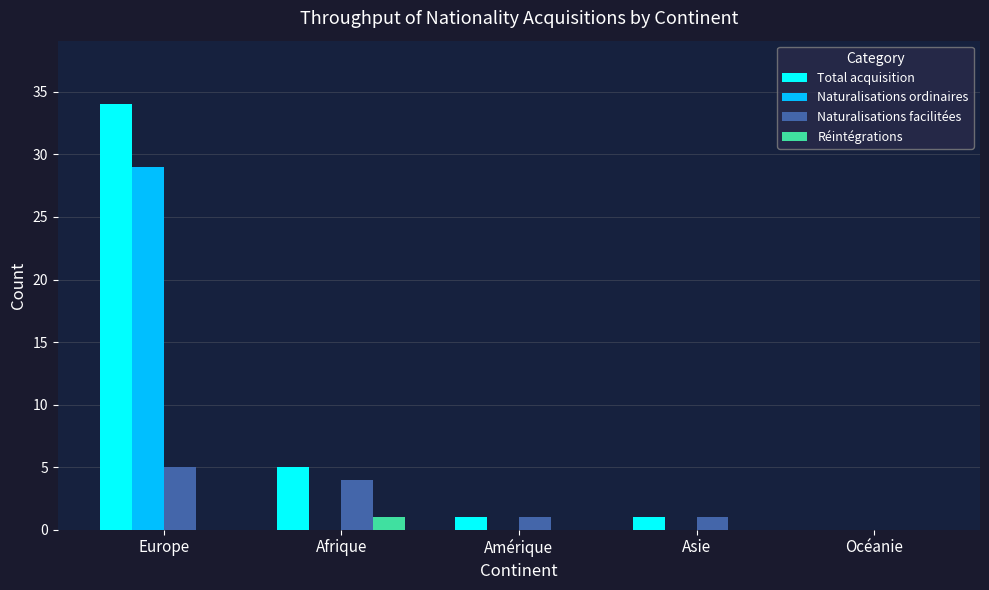

Is it true that Naturalisations ordinaires equals 29 at Europe?

True